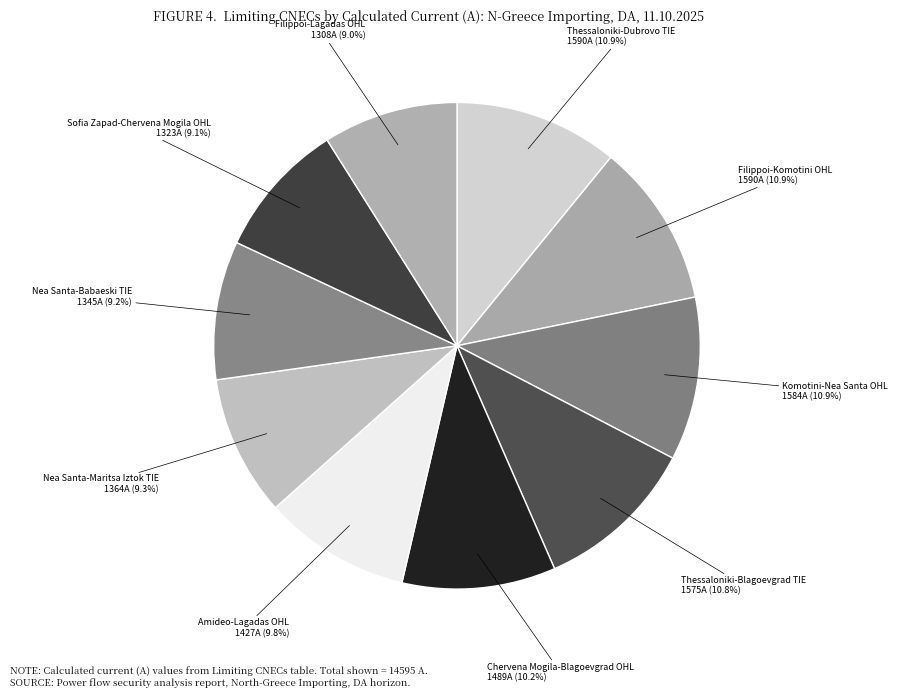

Between Nea Santa-Maritsa Iztok TIE and Chervena Mogila-Blagoevgrad OHL, which is larger?

Chervena Mogila-Blagoevgrad OHL